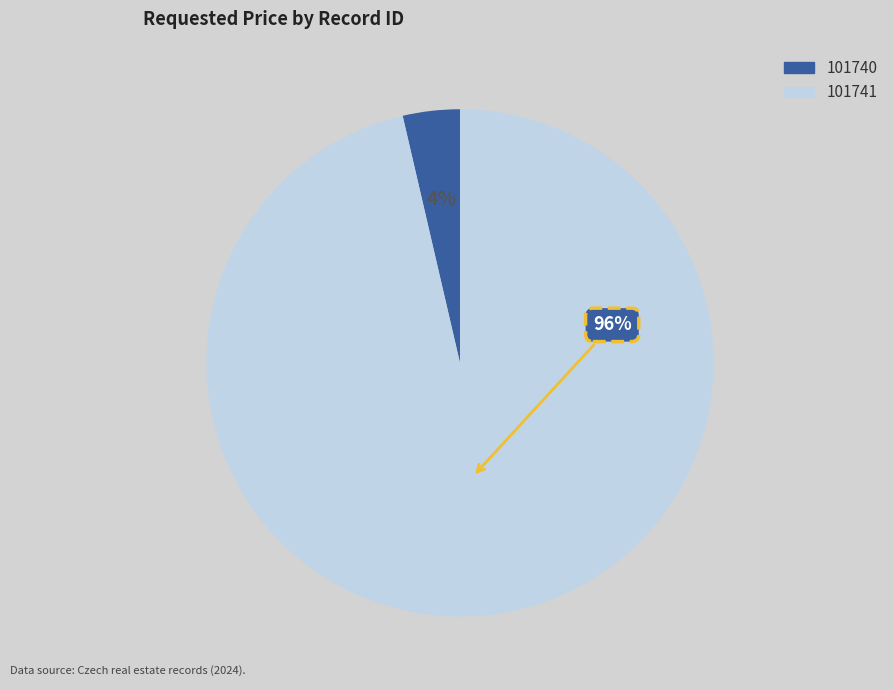

Which slice represents more than half of the pie?

101741